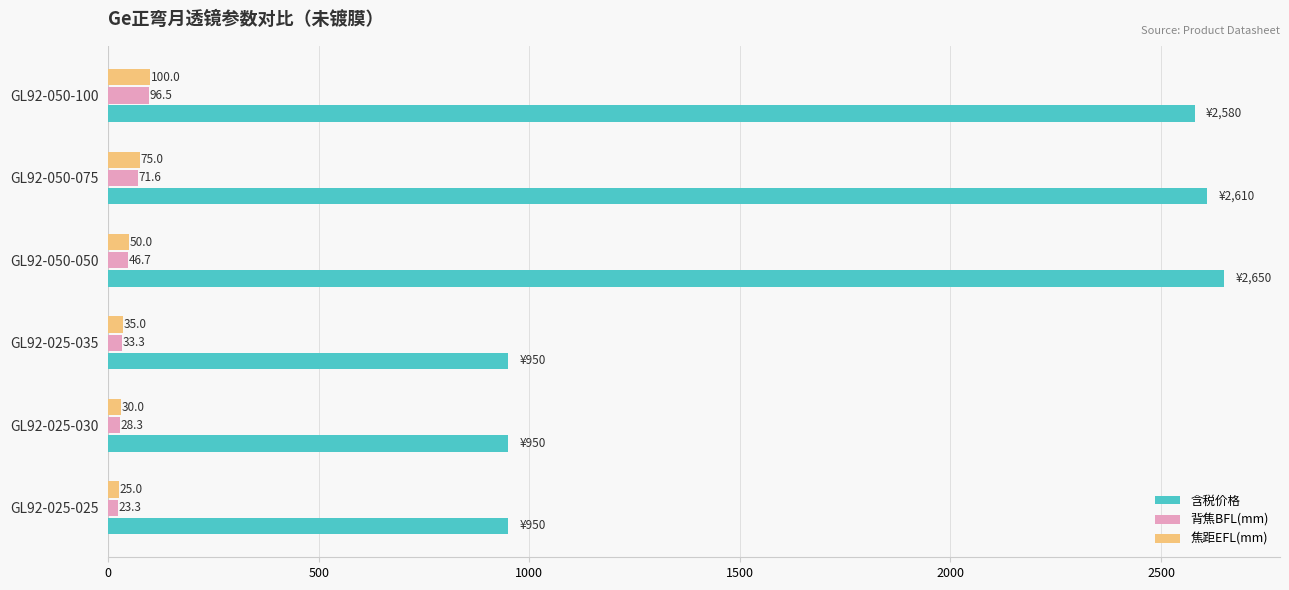

What is the spread (max minus min) of values at GL92-025-025?

926.7